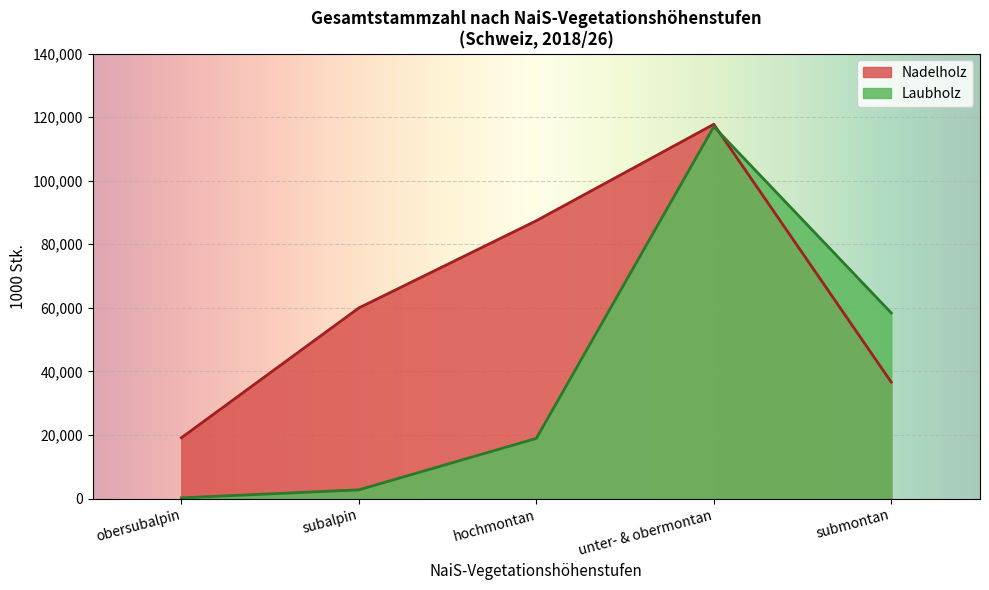

What is the difference between the highest and lowest values at hochmontan?

68457